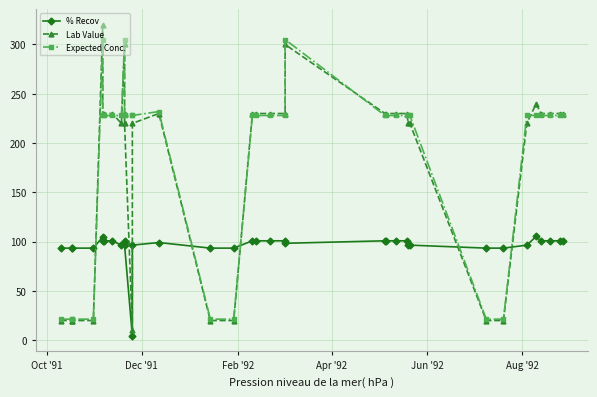

Rank the series by their maximum value, from lowest to highest.

% Recov, Expected Conc., Lab Value